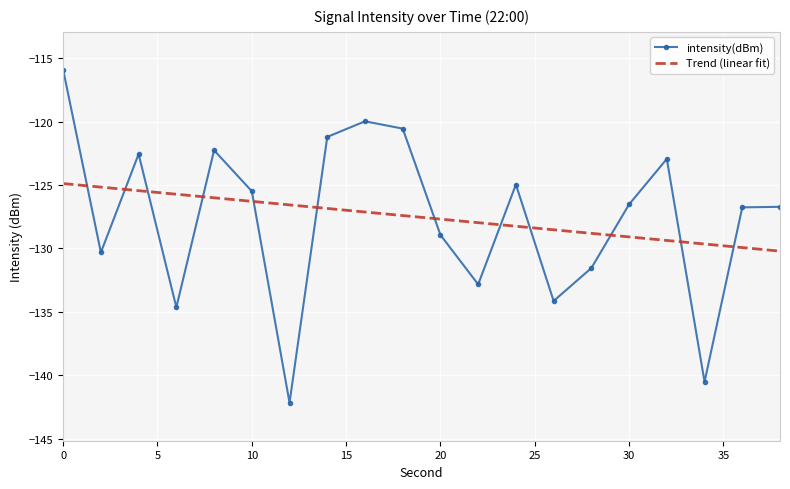

What is the difference between the maximum and minimum values in the intensity(dBm) series?

26.3